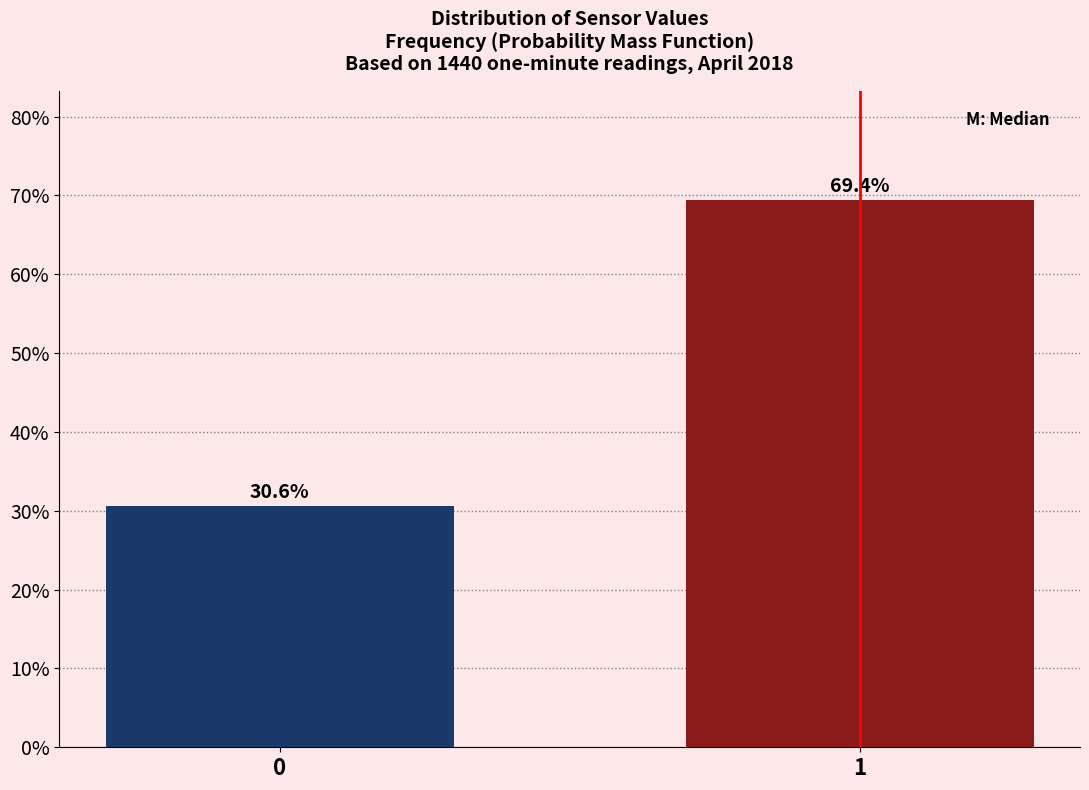

Reading left to right, list all the values displayed in this chart.

0=30.6	1=69.4